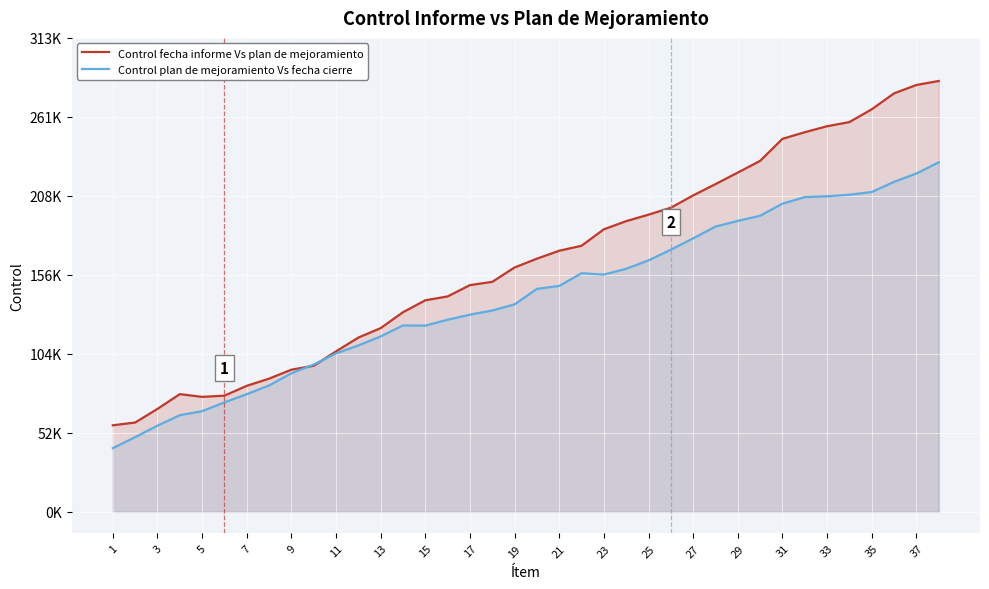

How many intersections are there between Control fecha informe Vs plan de mejoramiento and Control plan de mejoramiento Vs fecha cierre?

2